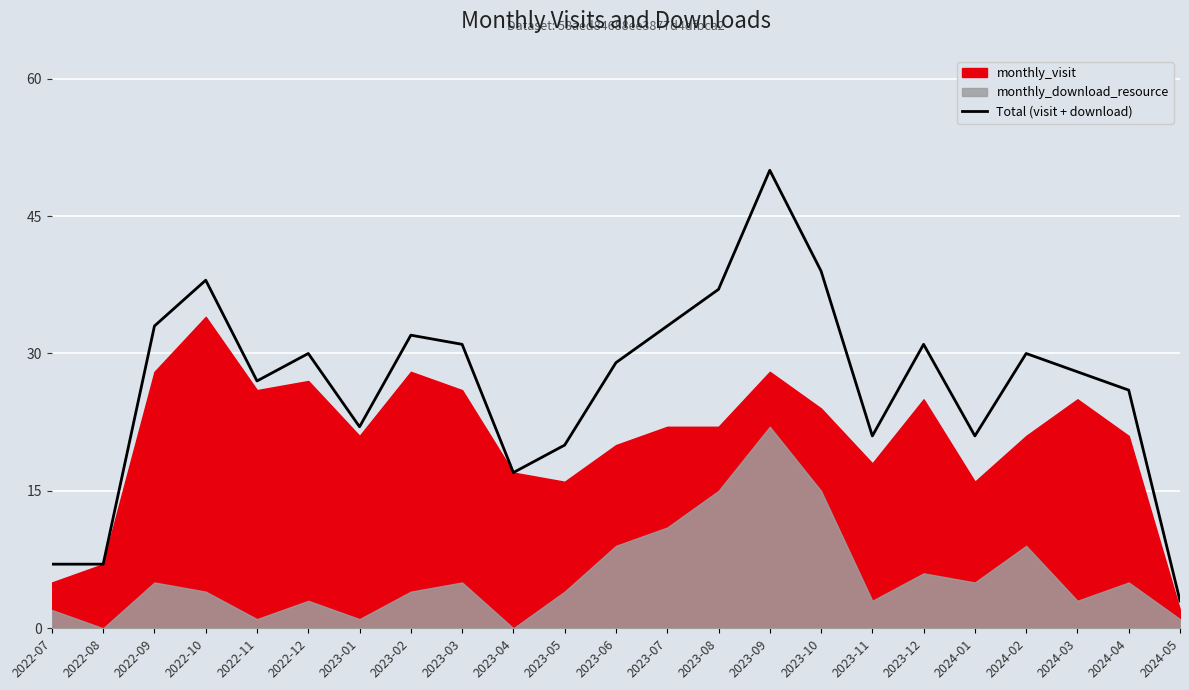

Reading left to right, transcribe all the data shown in this chart.

7	7	33	38	27	30	22	32	31	17	20	29	33	37	50	39	21	31	21	30	28	26	3